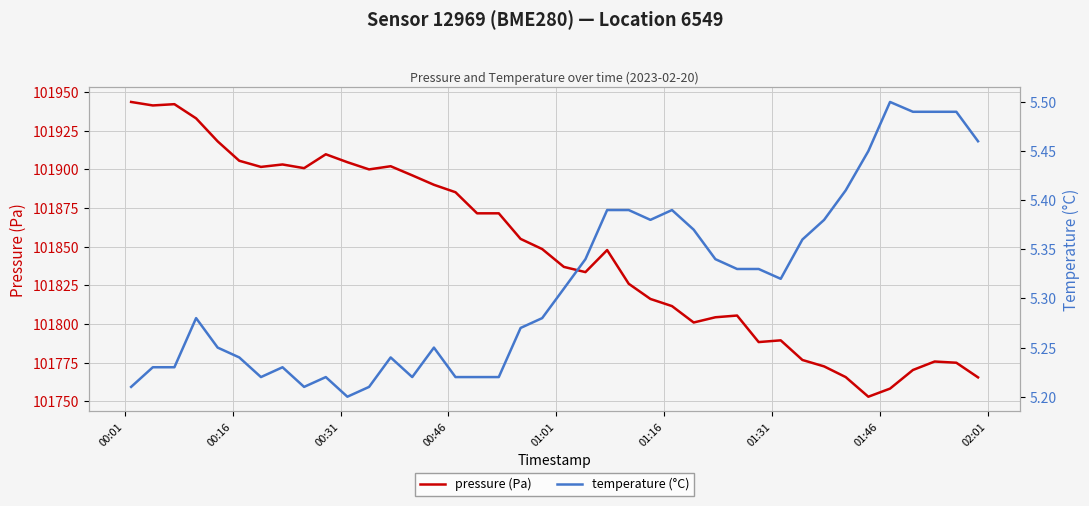

What is the highest value of the pressure (Pa) series?

101943.6